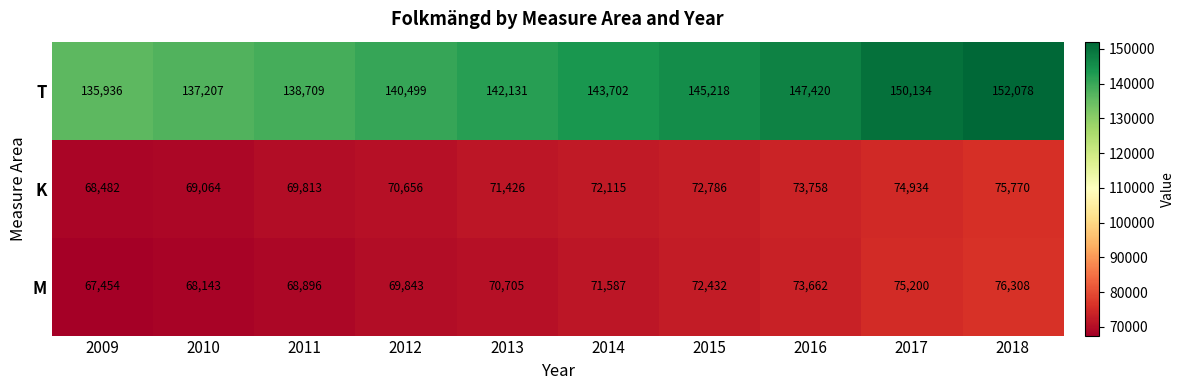

Between 2010 and 2012, which series saw the biggest shift?

T